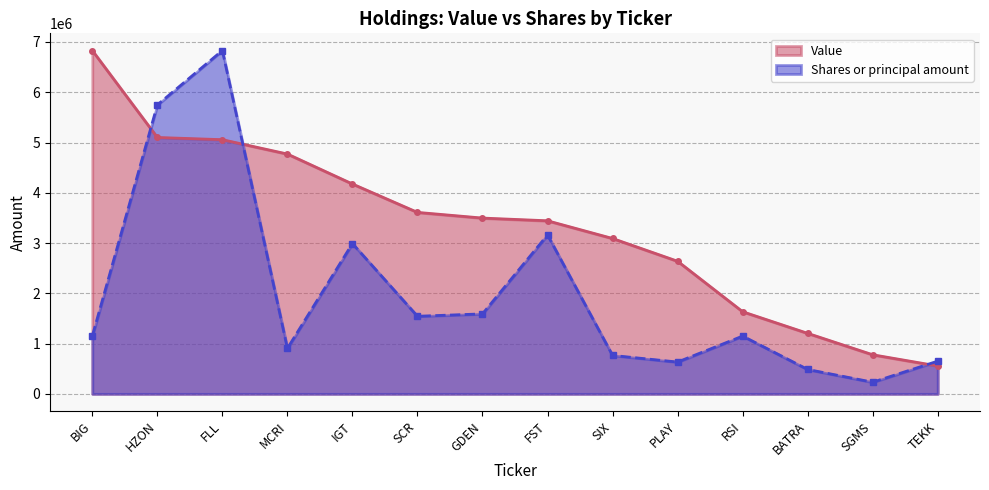

Reading left to right, extract all data points from this chart.

Shares or principal amount: 1149595.5	5747977.7	6830000.0	904731.7	2990098.0	1543745.9	1591327.6	3161387.7	764573.0	633151.2	1149595.5	485600.7	232218.3	650843.5
Value: 6830000.0	5100000.0	5056000.0	4771000.0	4175000.0	3610000.0	3497000.0	3443000.0	3091000.0	2638000.0	1634000.0	1204000.0	778000.0	555000.0